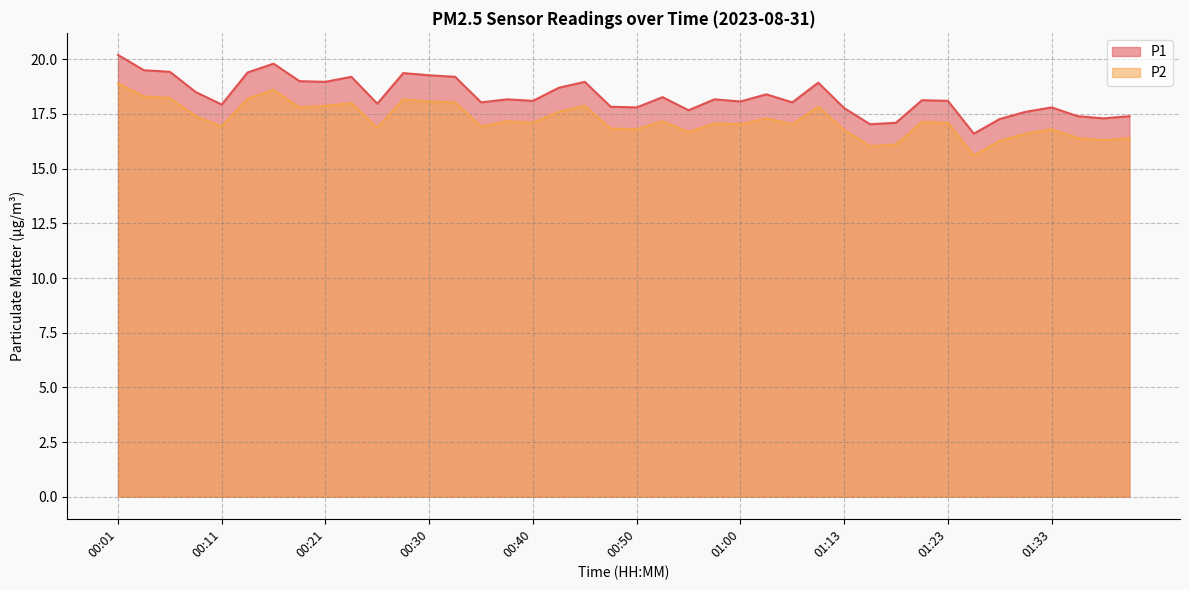

What is the sum of the P1 values at 01:20 and 01:00?

36.2